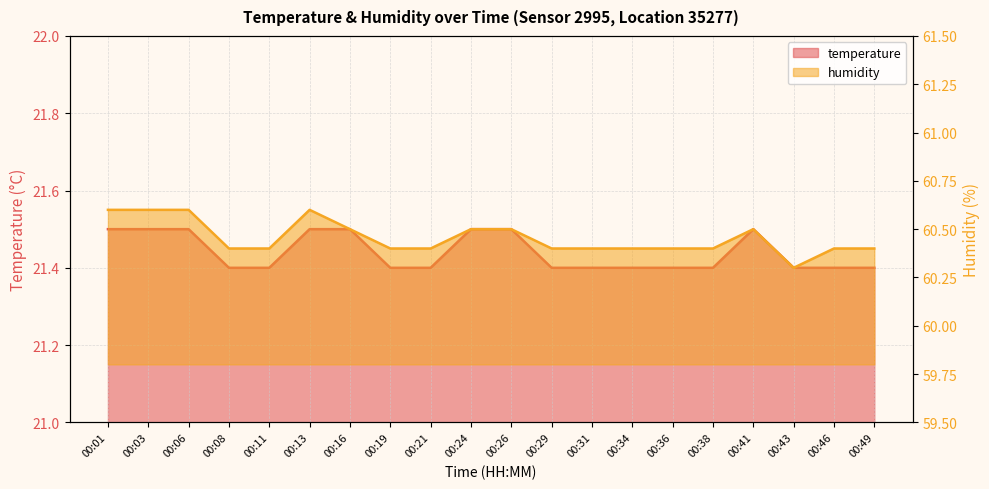

What is the spread (max minus min) of values at 00:08?

39.0